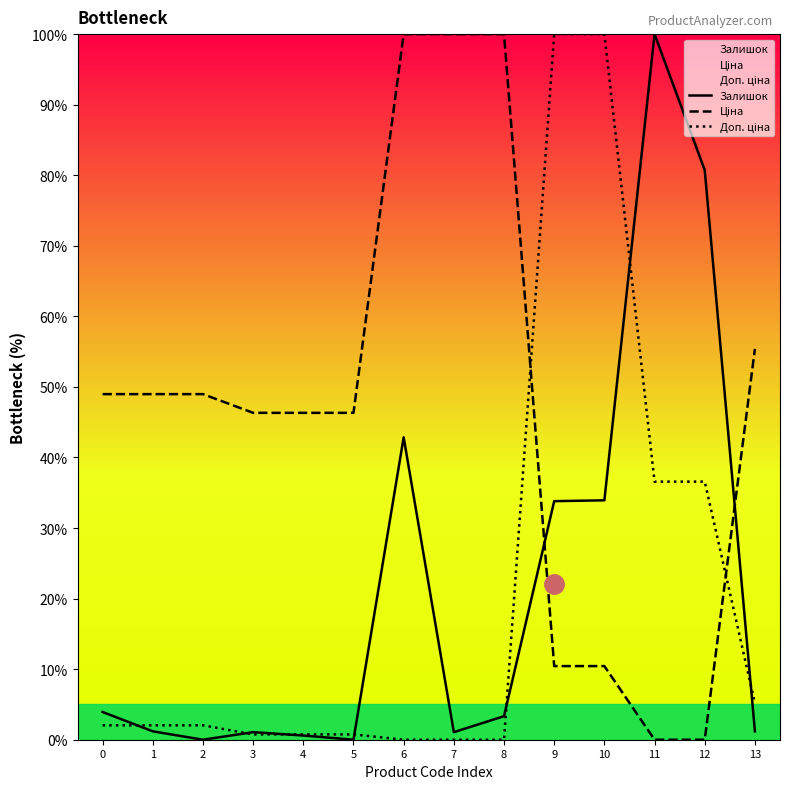

Does the chart have visible grid lines?

No